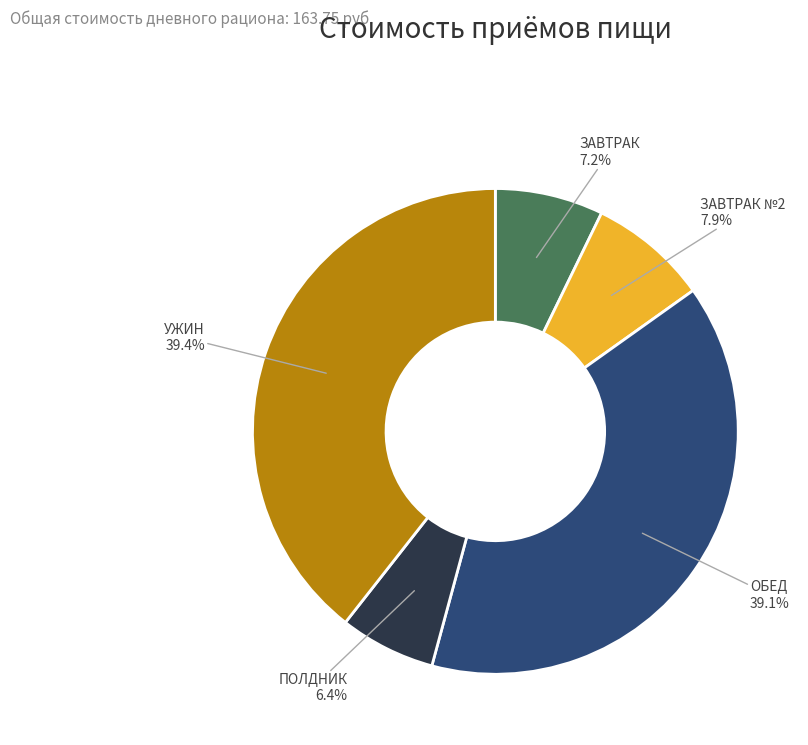

What is the ratio of the value at УЖИН to the value at ПОЛДНИК?

6.2